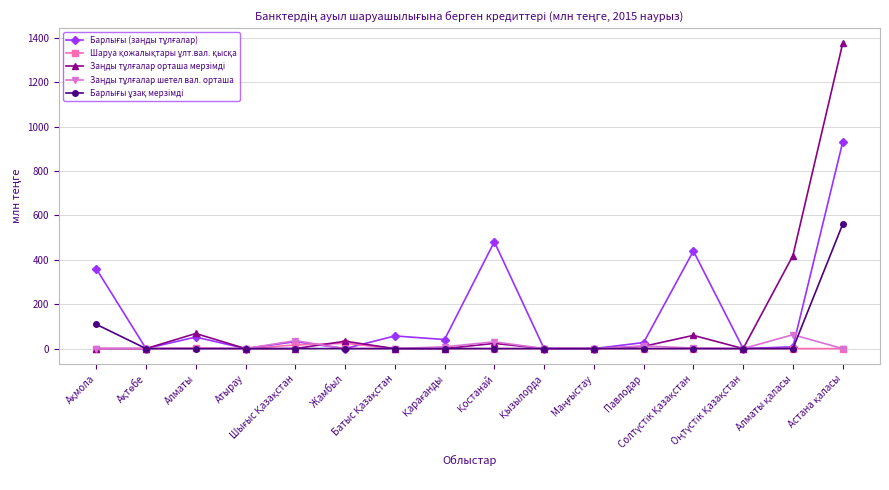

What is the maximum value shown in the chart?

1374.6